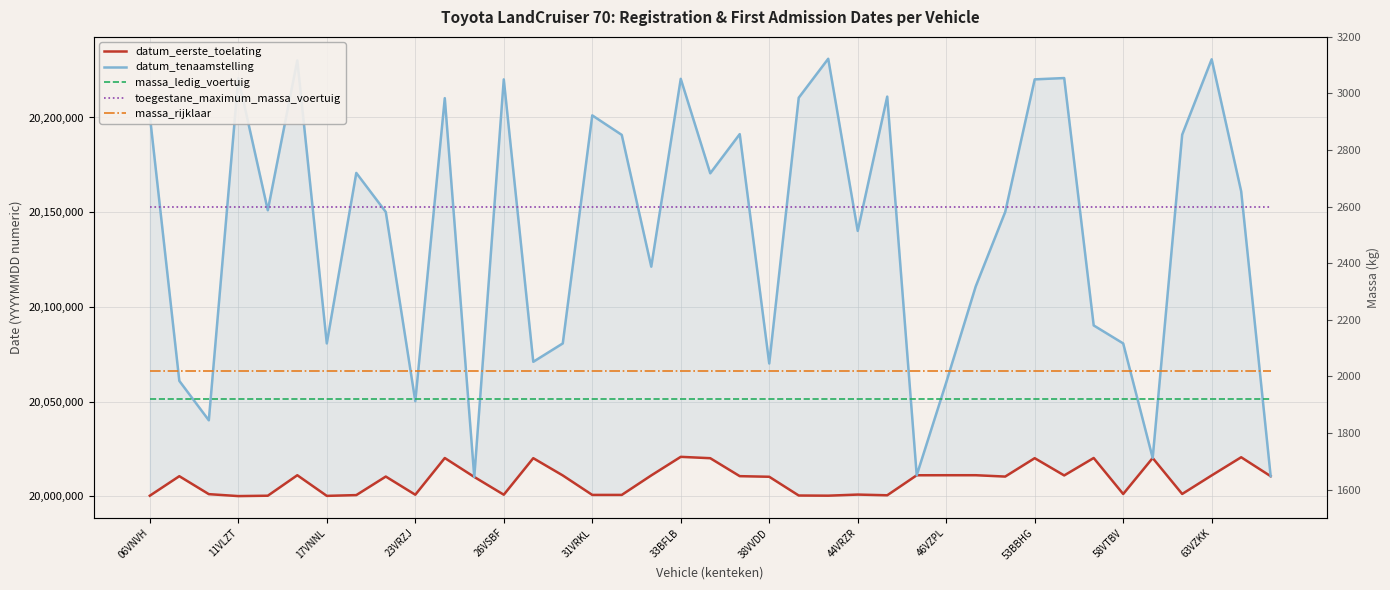

True or false: massa_rijklaar and datum_eerste_toelating intersect in this chart.

False